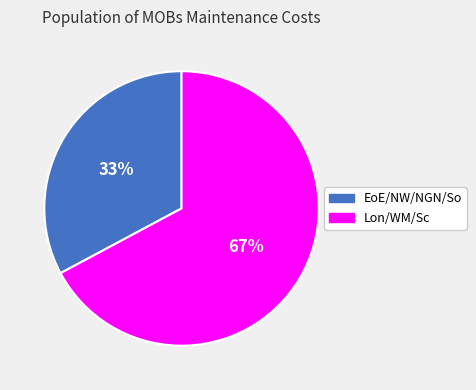

To the nearest percent, what is the average slice percentage?

50%